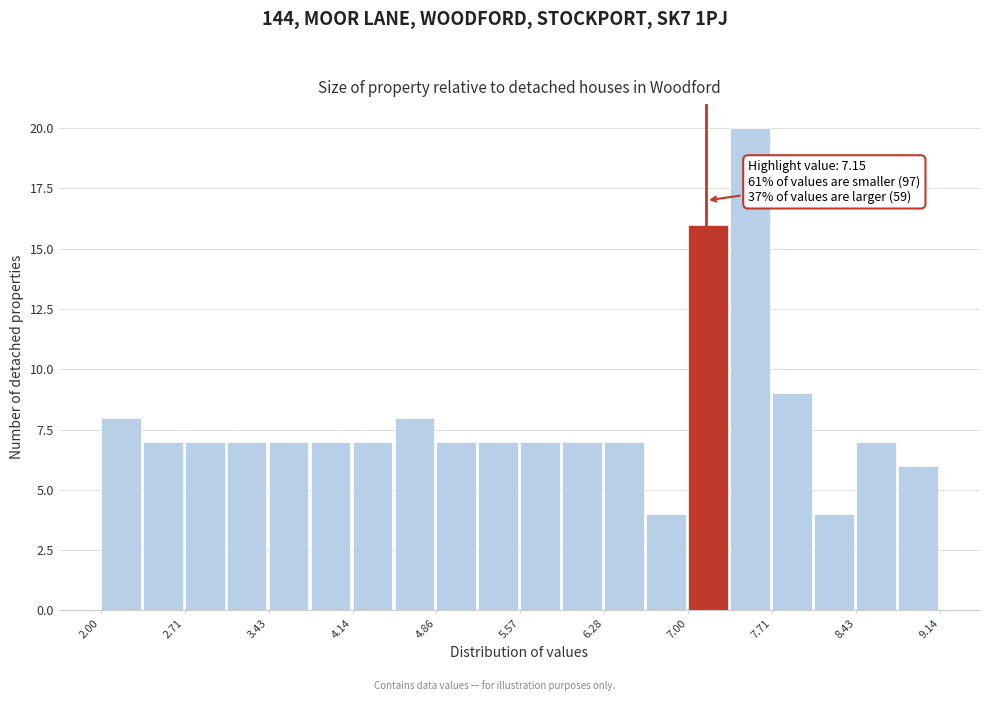

Around what value on the x-axis is the tallest bar? Give the approximate position of its centre, as read against the axis.

7.5